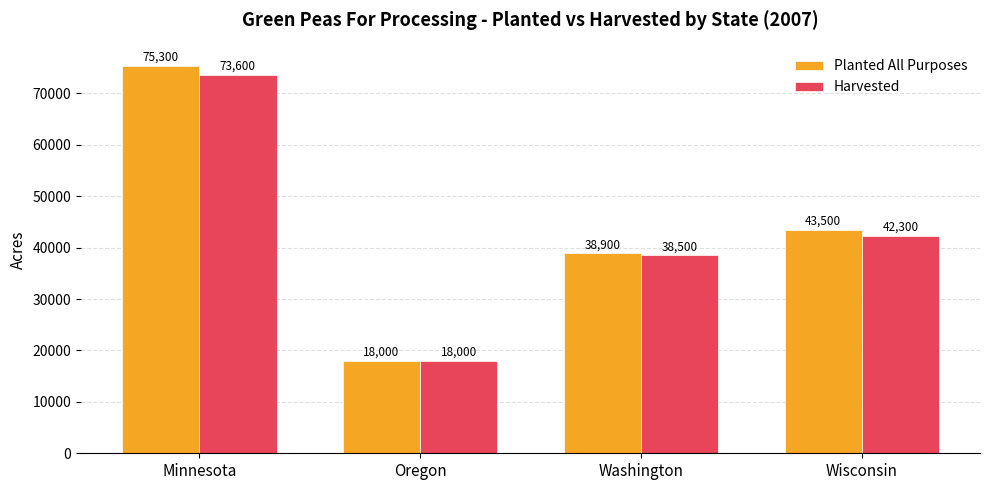

What is the smallest value displayed?

18000